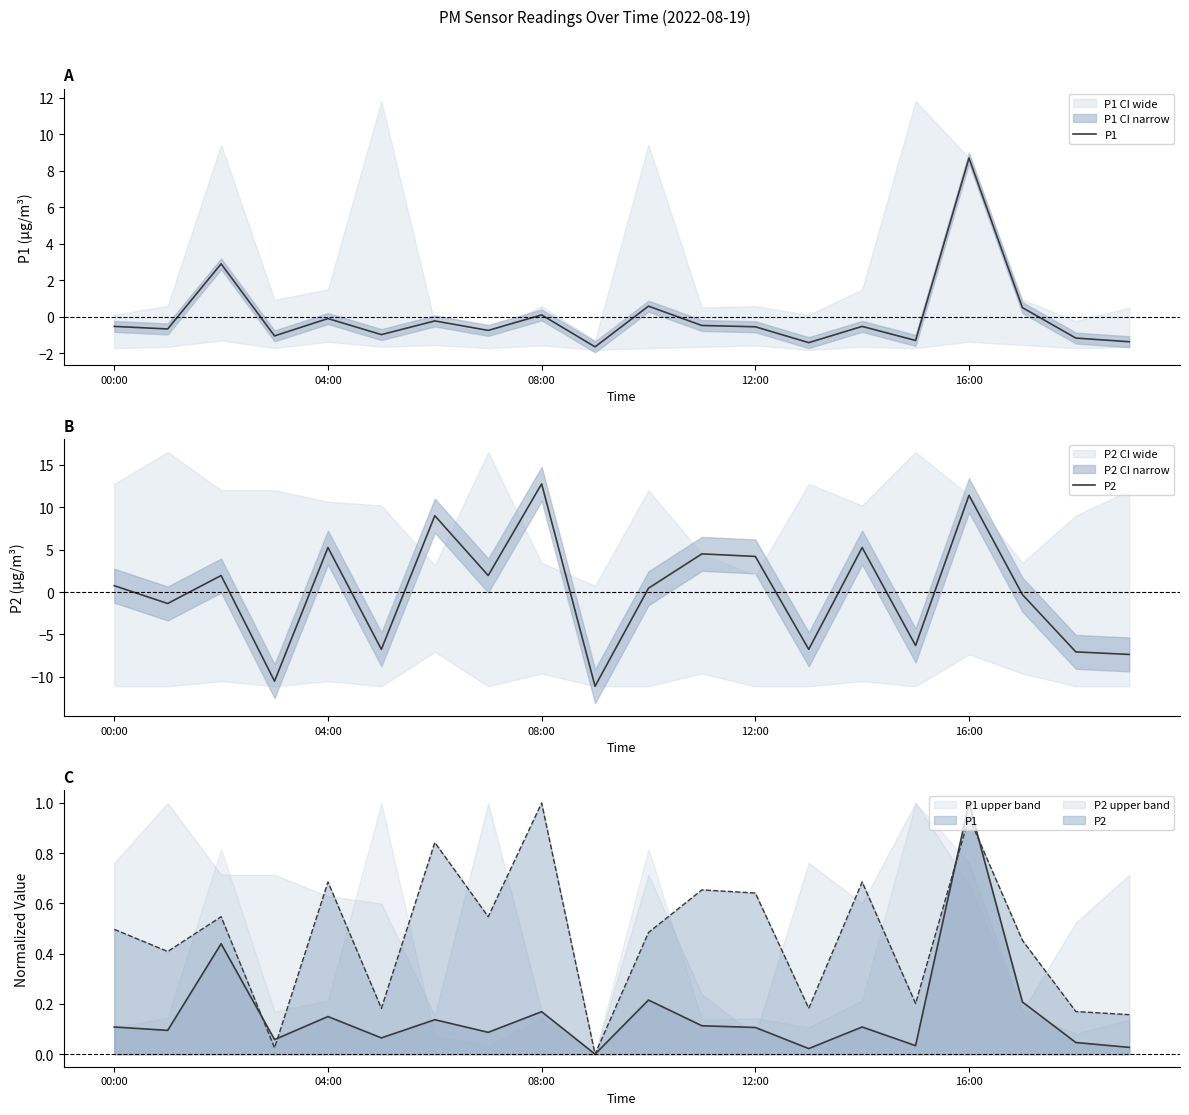

How many negative values does the P2 series have?

9